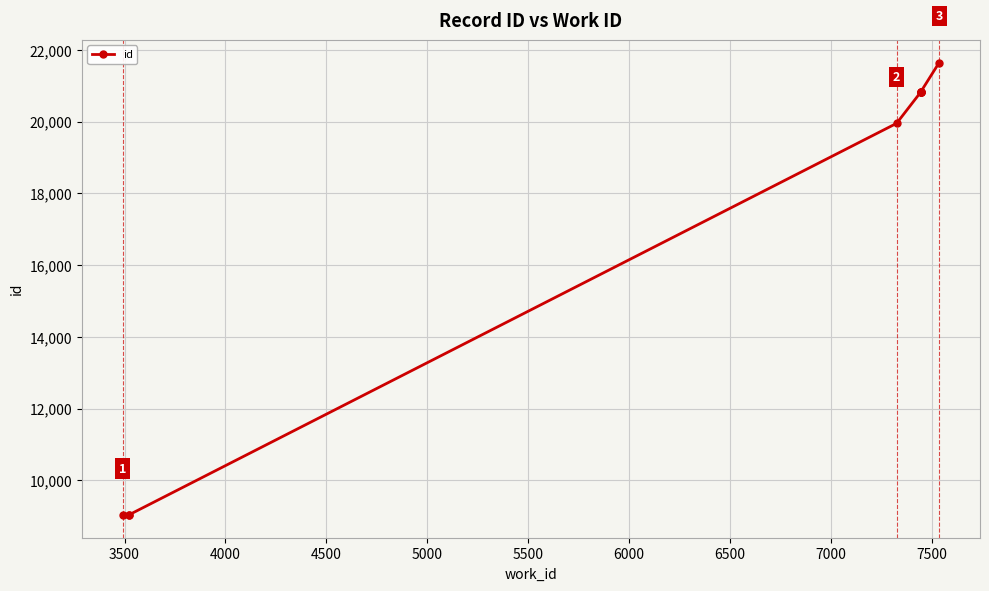

What is the difference between the values at 6000 and 7500?

812